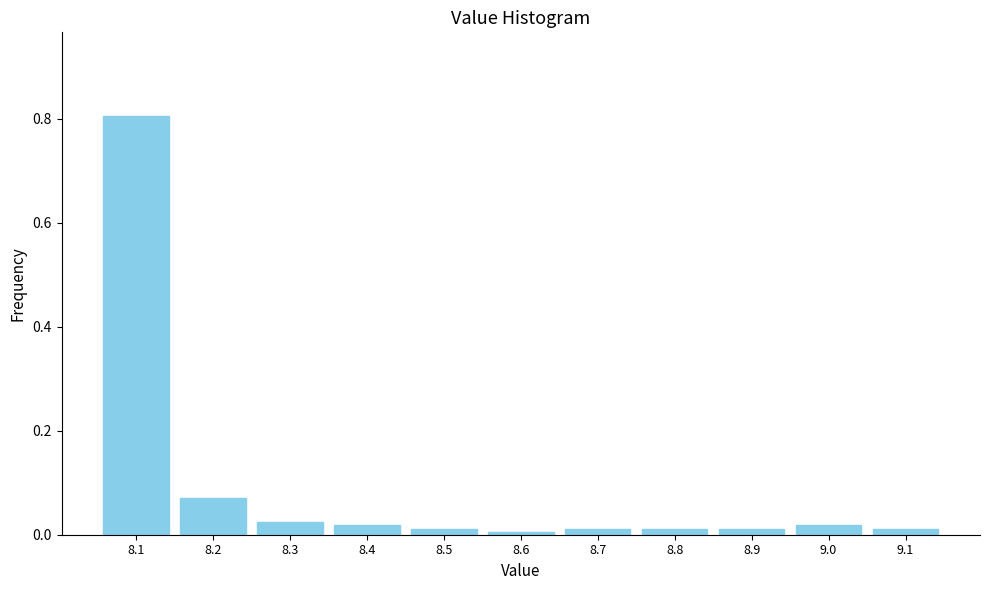

What is the label of the 1st bar from the right?

9.1